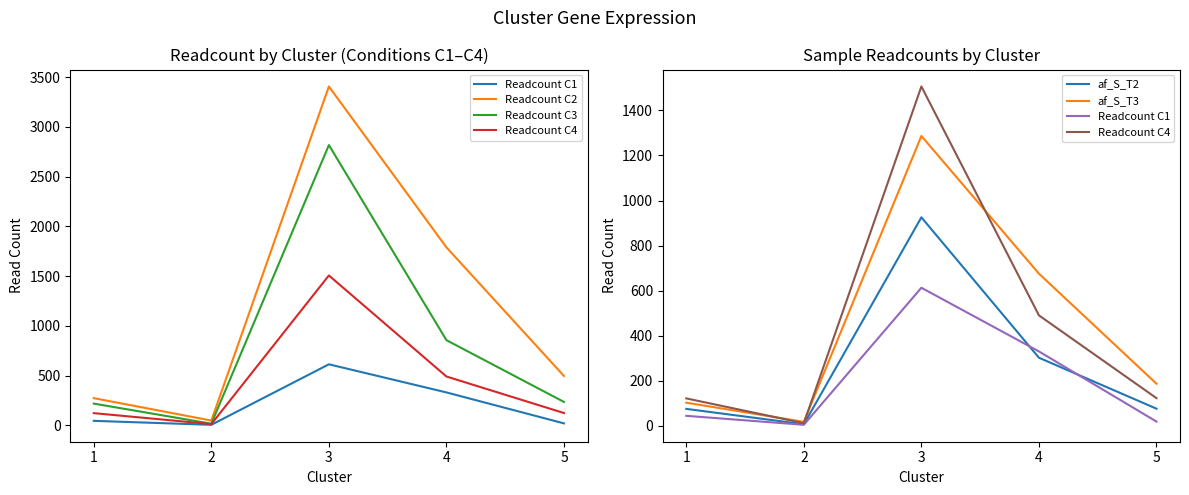

Reading left to right, list all the values displayed in this chart.

Readcount C1: 1=44.6	2=4.8	3=613.1	4=330.5	5=19.1
Readcount C2: 1=272.8	2=47.5	3=3406.3	4=1788.6	5=495.4
Readcount C3: 1=218.0	2=15.9	3=2817.1	4=855.8	5=234.5
Readcount C4: 1=122.0	2=11.9	3=1506.3	4=490.4	5=123.1
af_S_T2: 1=75.5	2=7.3	3=925.5	4=302.5	5=76.3
af_S_T3: 1=103.0	2=17.9	3=1286.6	4=675.6	5=187.1